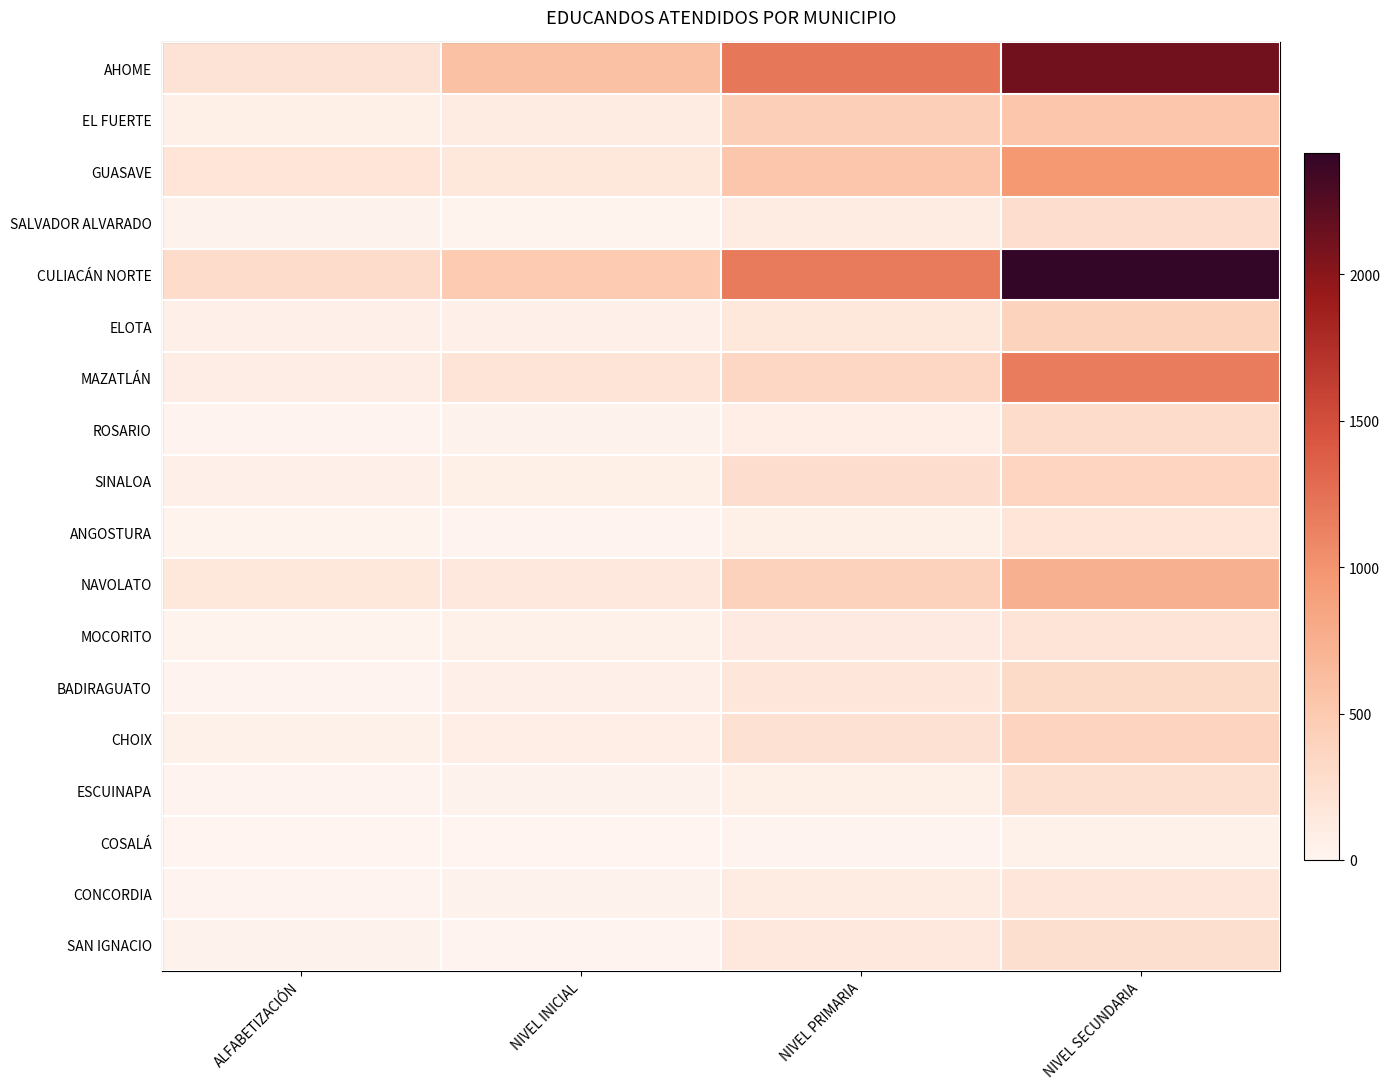

At how many categories does at least one series exceed 618?

2